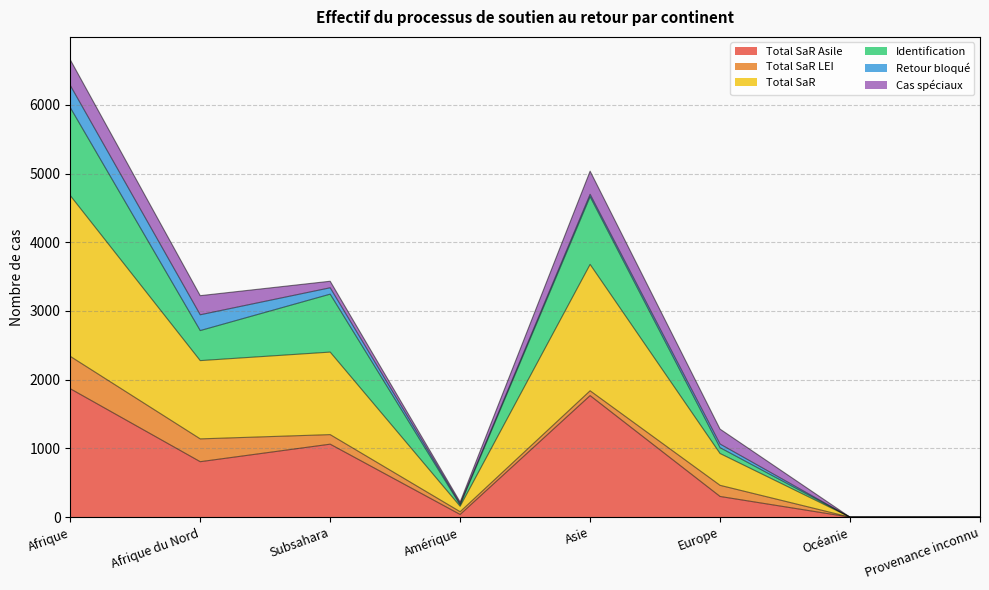

Is it true that Total SaR equals 2340 at Afrique?

True